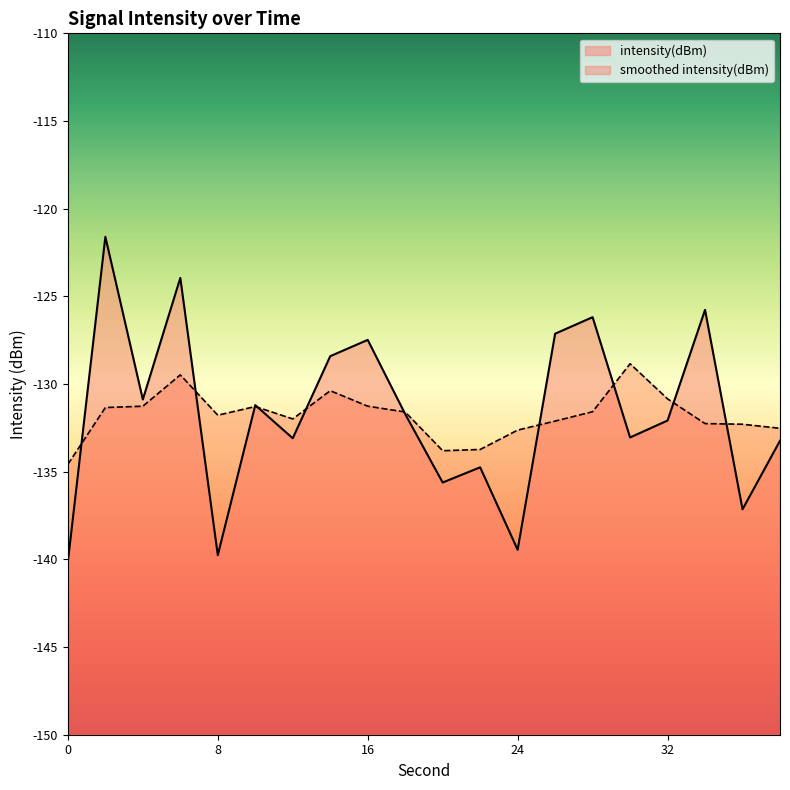

What is the difference between the values at 10 and 14?

2.8